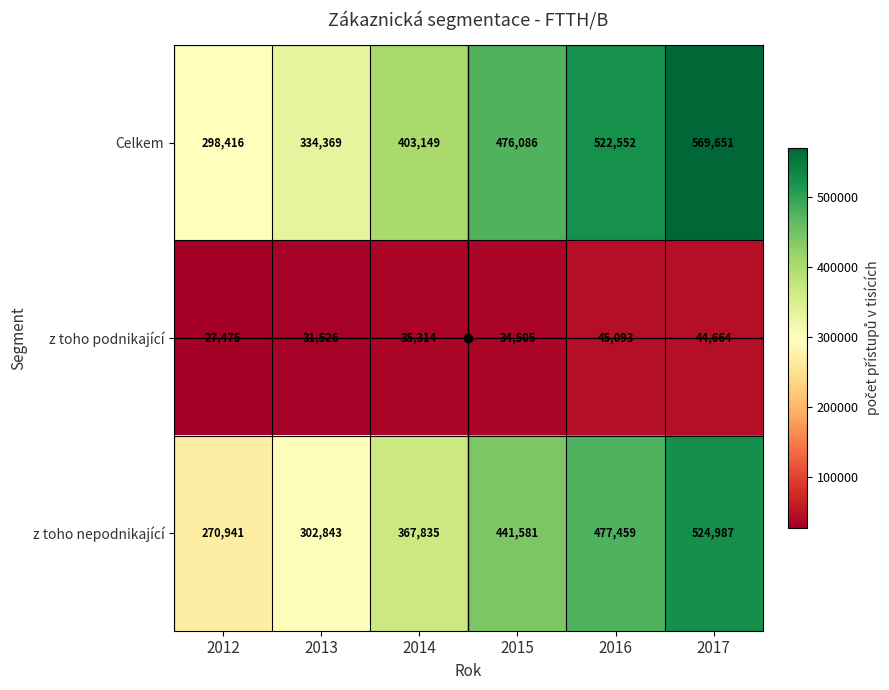

Is it true that z toho nepodnikající equals 367835 at 2014?

True